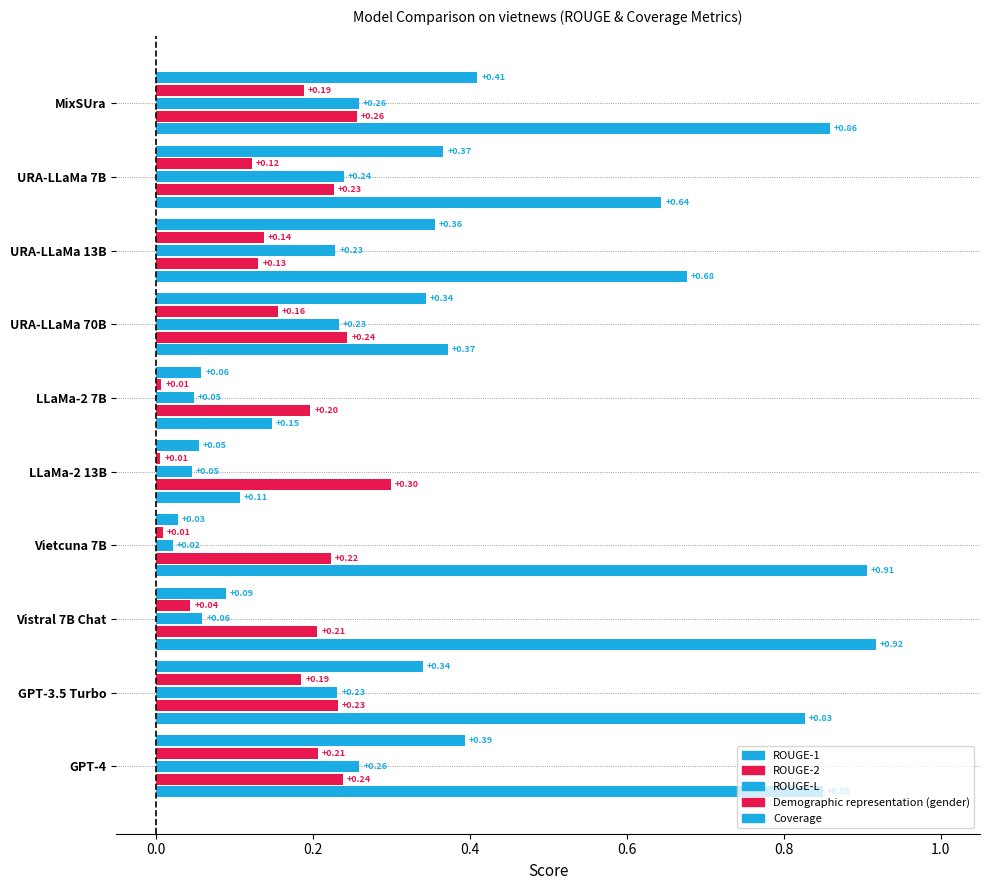

How many categories are shown in the chart?

10